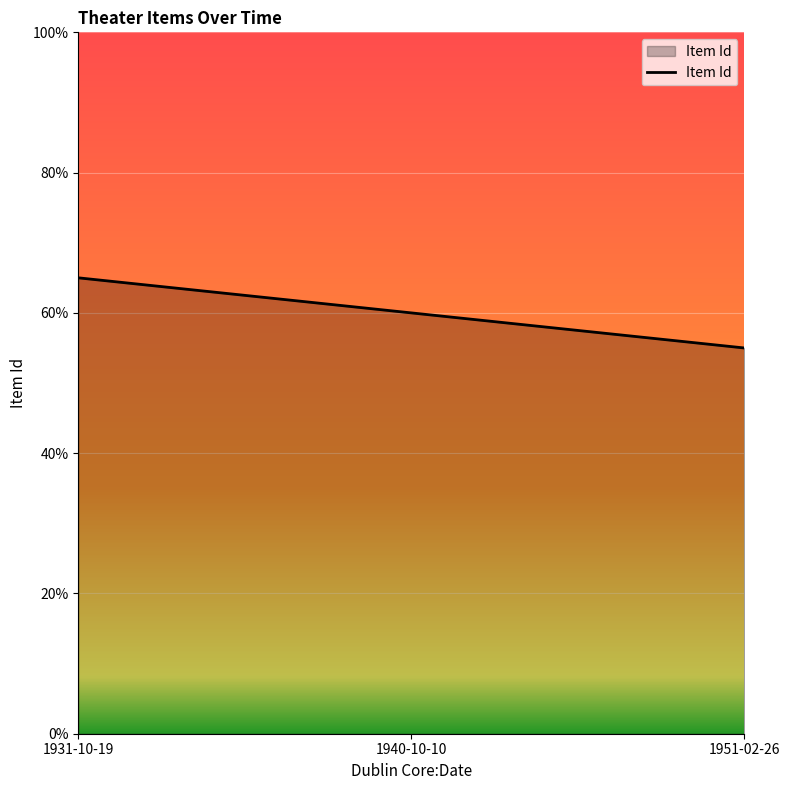

Does the chart display data point markers on the line(s)?

No